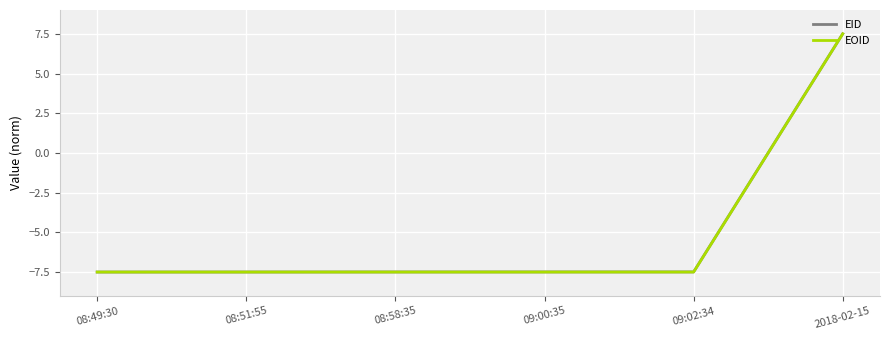

What position from the right is 09:02:34?

2